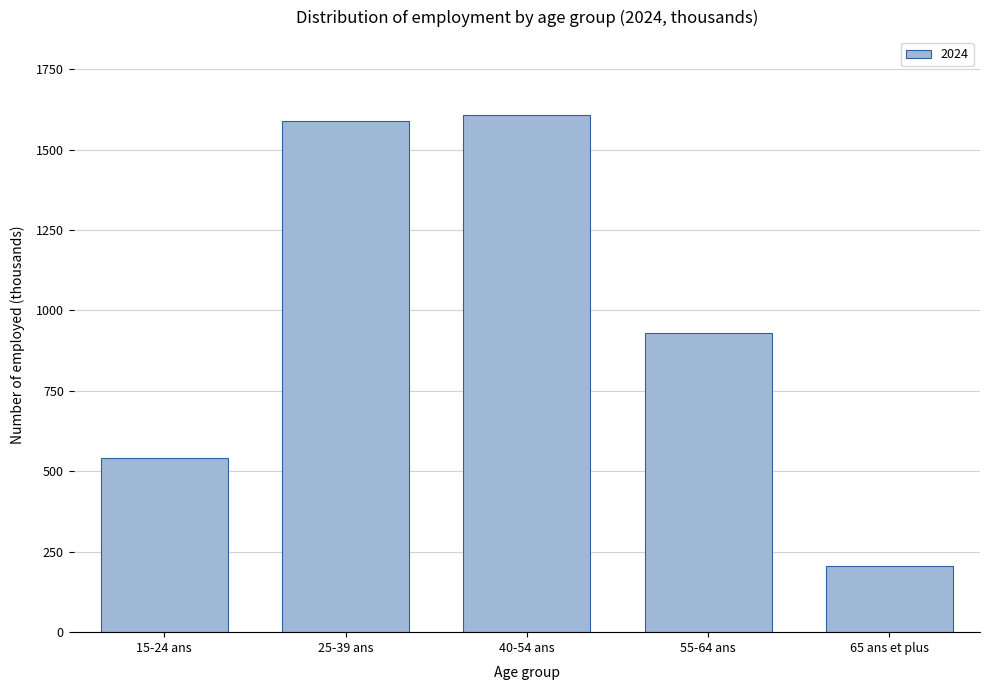

Reading right to left, transcribe all the data shown in this chart.

206.6	931.4	1608.5	1588.7	540.5